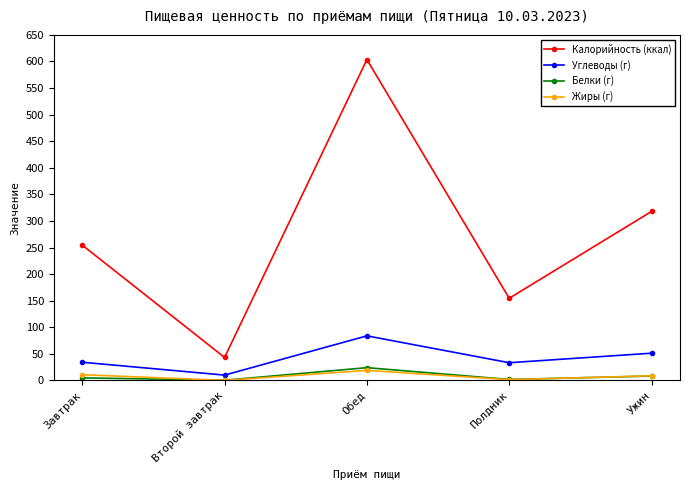

What is the difference between the Калорийность (ккал) values at Обед and Полдник?

449.0